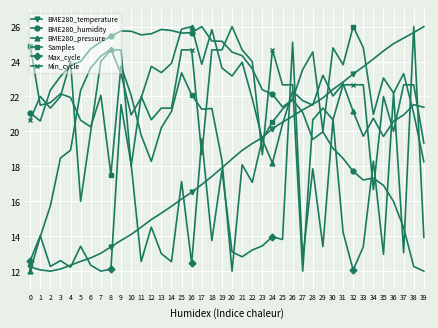

At which label is BME280_temperature closest to 19?

21